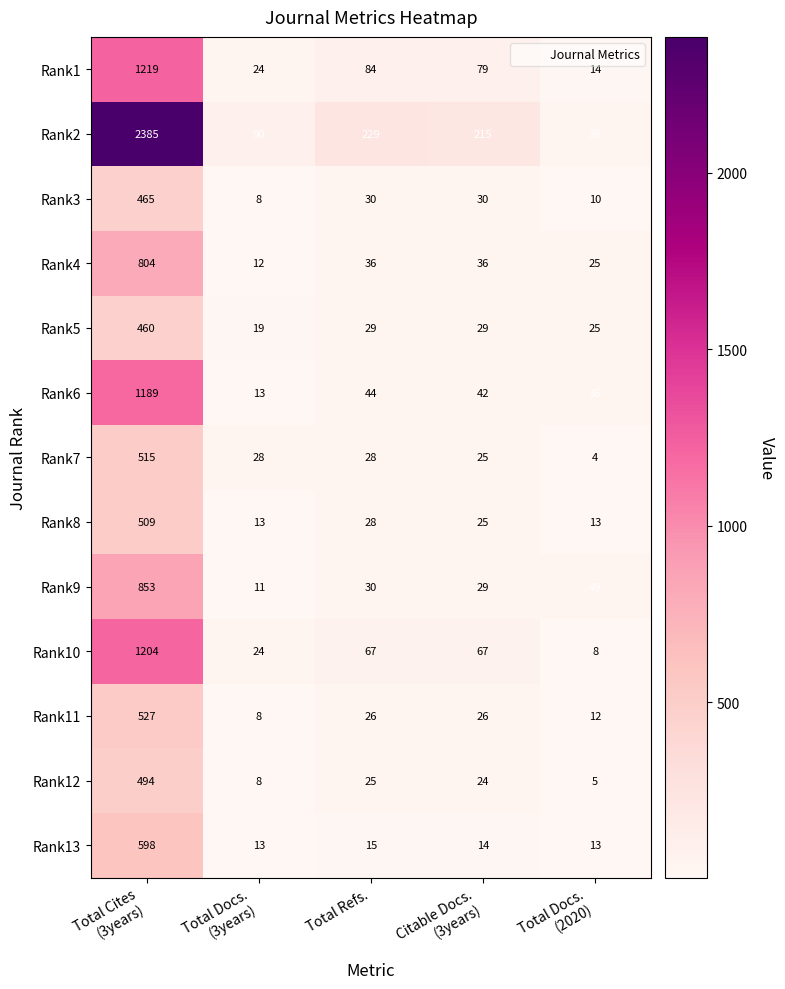

What is the difference between the highest and lowest values at Citable Docs.
(3years)?

201